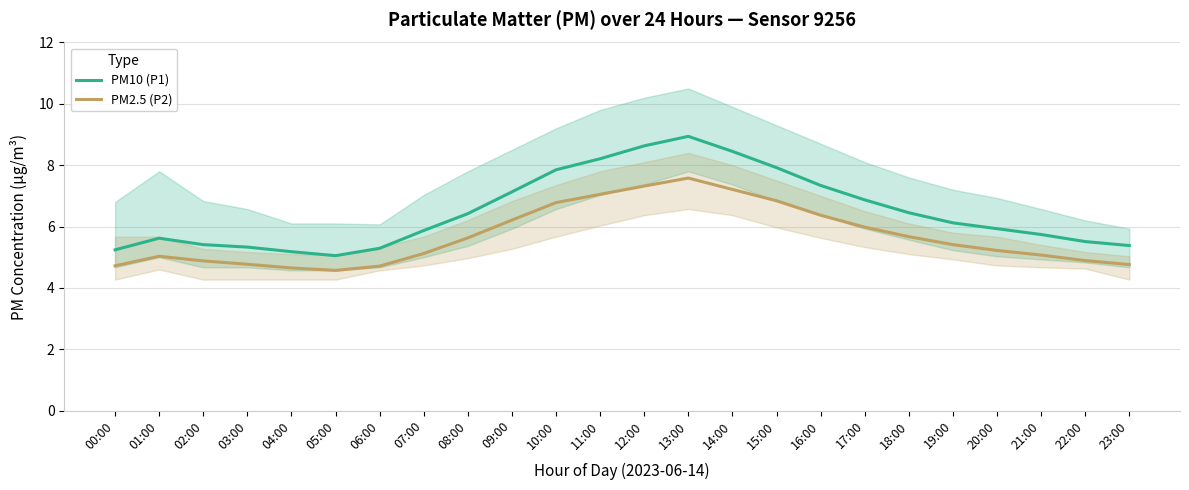

Reading left to right, list all the values displayed in this chart.

PM10 (P1): 5.2	5.6	5.4	5.3	5.2	5.0	5.3	5.9	6.4	7.1	7.8	8.2	8.6	8.9	8.4	7.9	7.3	6.9	6.5	6.1	5.9	5.7	5.5	5.4
PM2.5 (P2): 4.7	5.0	4.9	4.8	4.7	4.6	4.7	5.1	5.6	6.2	6.8	7.0	7.3	7.6	7.2	6.8	6.4	6.0	5.7	5.4	5.2	5.1	4.9	4.8